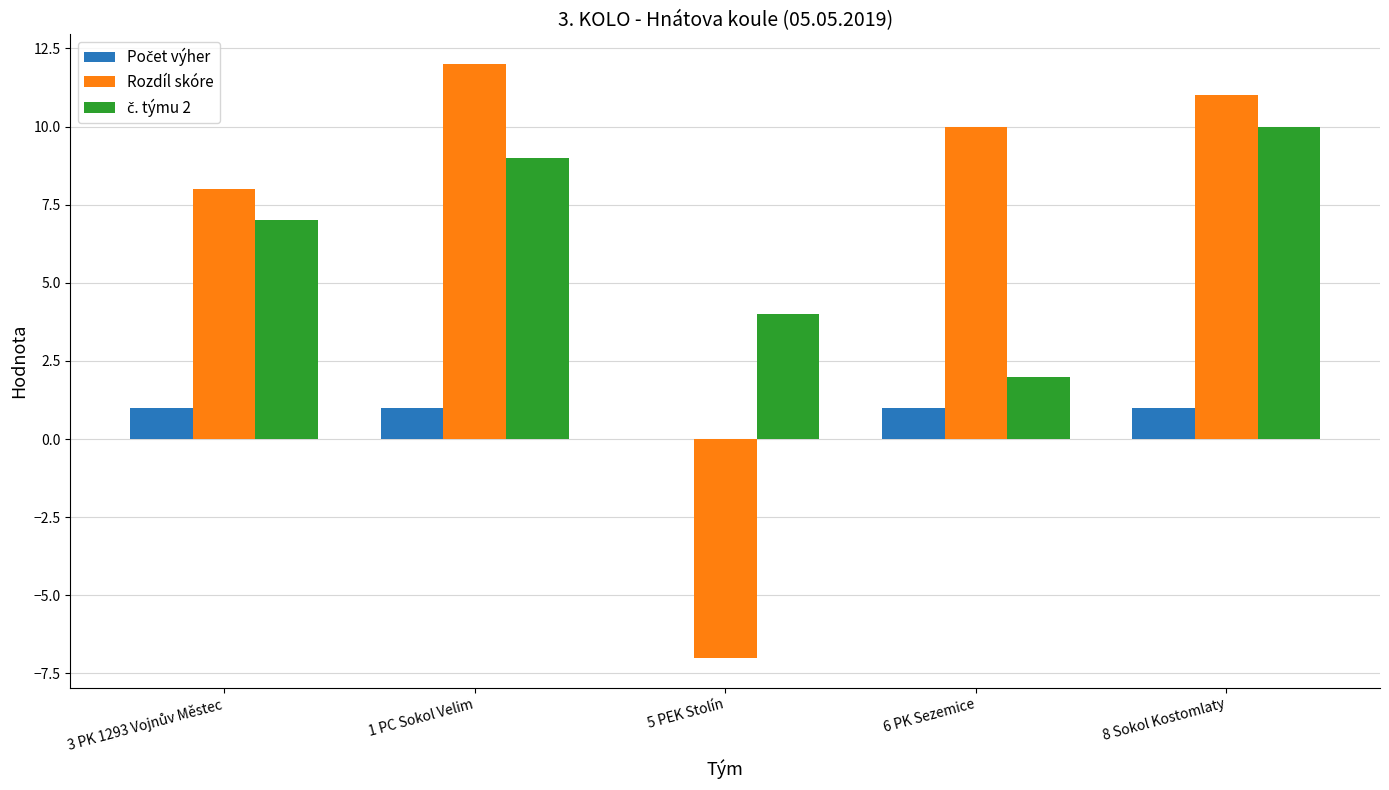

How many groups of bars are there?

5